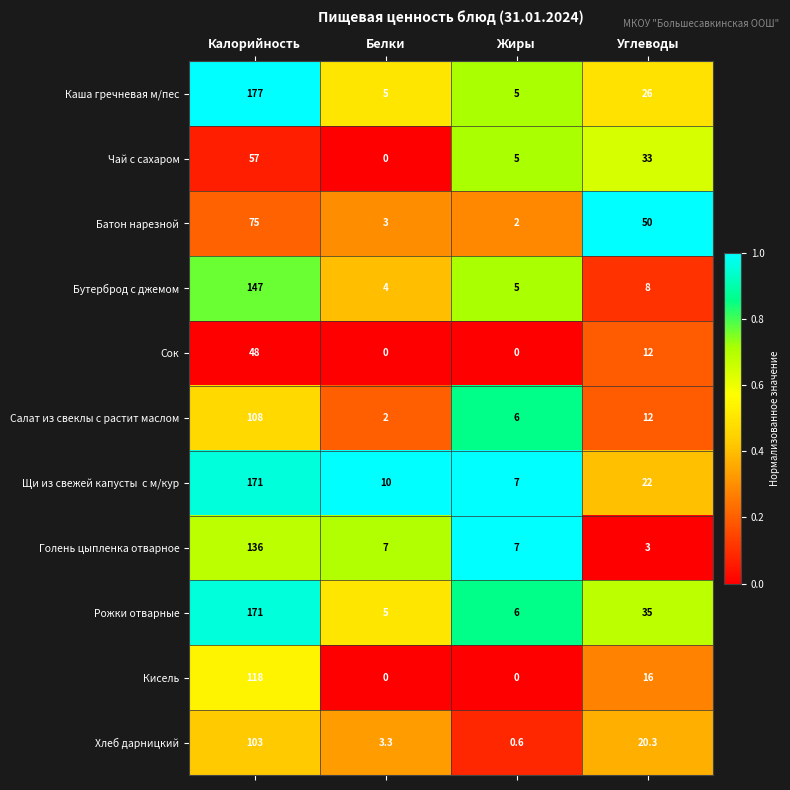

Count the number of data series in this chart.

11